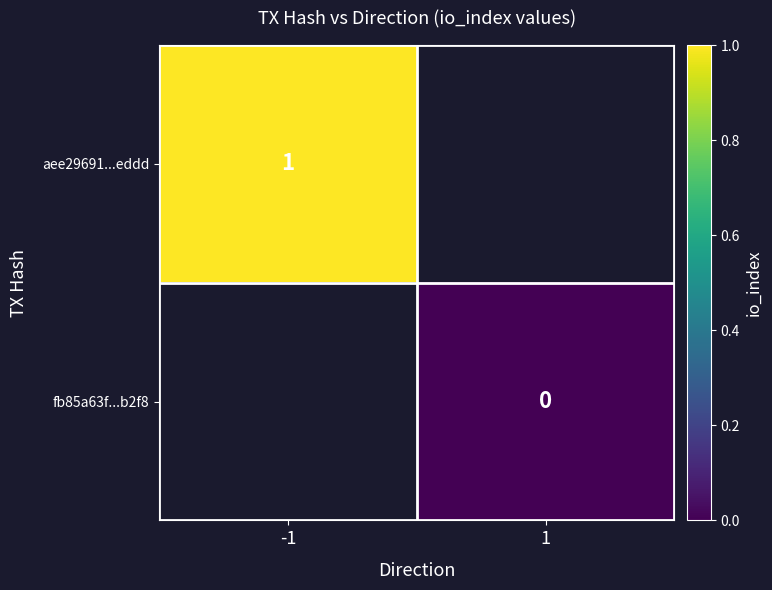

At how many categories does at least one series exceed 0?

1